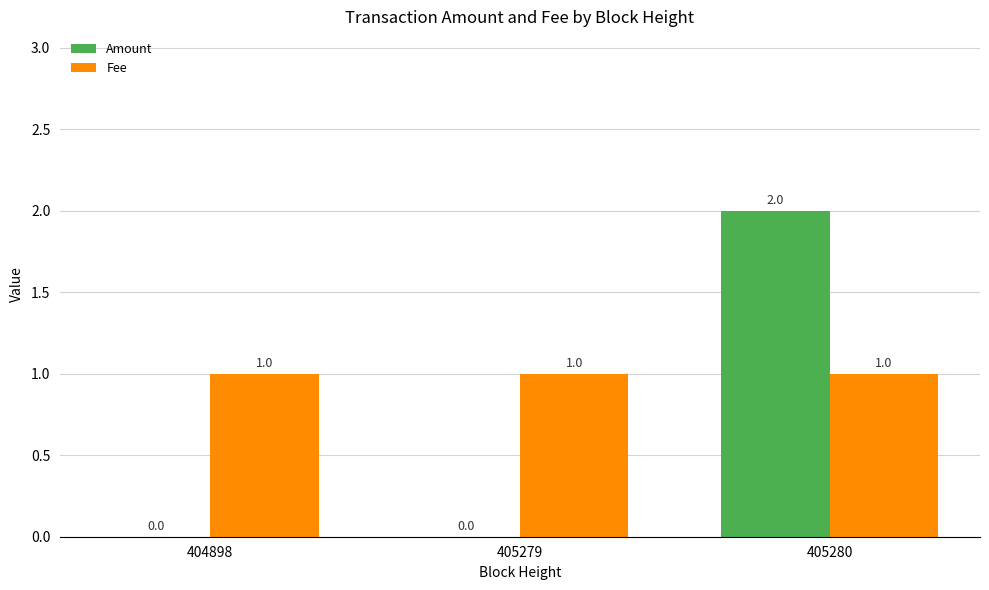

The Fee series shows 0 at 404898. True or false?

False